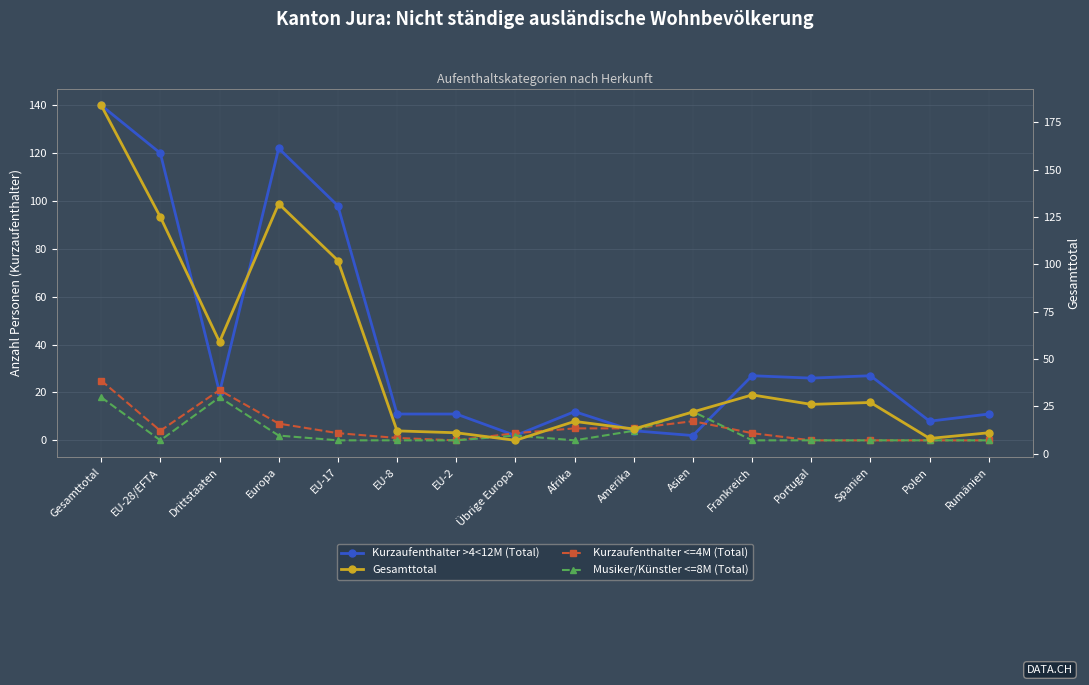

Rank the series by their maximum value, from lowest to highest.

Musiker/Künstler <=8M (Total), Kurzaufenthalter <=4M (Total), Kurzaufenthalter >4<12M (Total), Gesamttotal